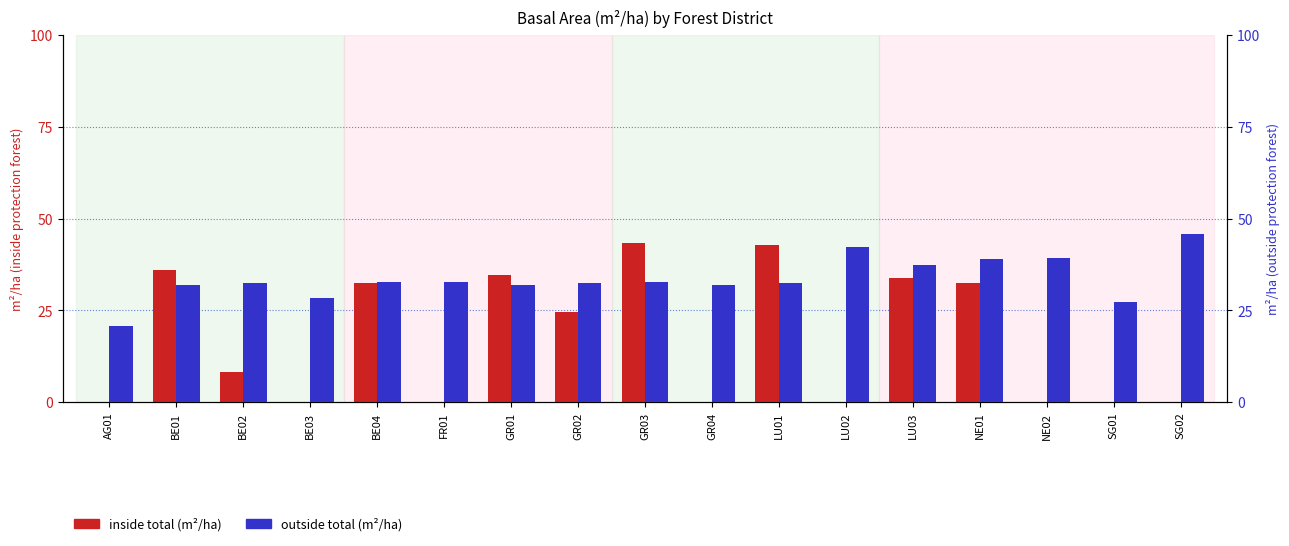

Reading left to right, extract all data points from this chart.

inside total (m²/ha): AG01=0.0	BE01=35.9	BE02=8.4	BE03=0.0	BE04=32.5	FR01=0.0	GR01=34.7	GR02=24.5	GR03=43.3	GR04=0.0	LU01=42.9	LU02=0.0	LU03=33.7	NE01=32.5	NE02=0.0	SG01=0.0	SG02=0.0
outside total (m²/ha): AG01=20.7	BE01=31.8	BE02=32.6	BE03=28.5	BE04=32.8	FR01=32.8	GR01=31.8	GR02=32.6	GR03=32.8	GR04=32.0	LU01=32.6	LU02=42.2	LU03=37.4	NE01=38.9	NE02=39.4	SG01=27.4	SG02=45.7